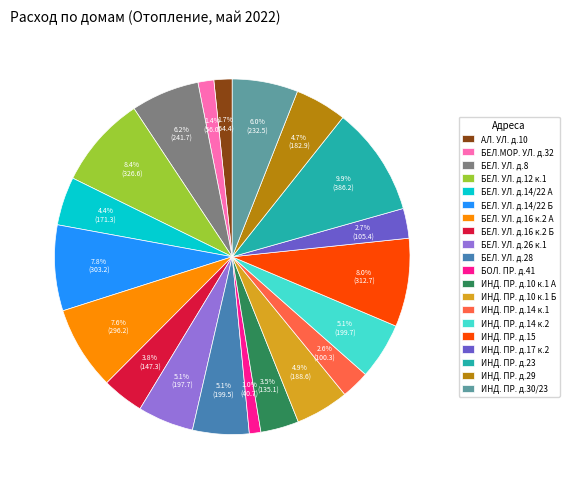

Count the number of slices in the pie.

20